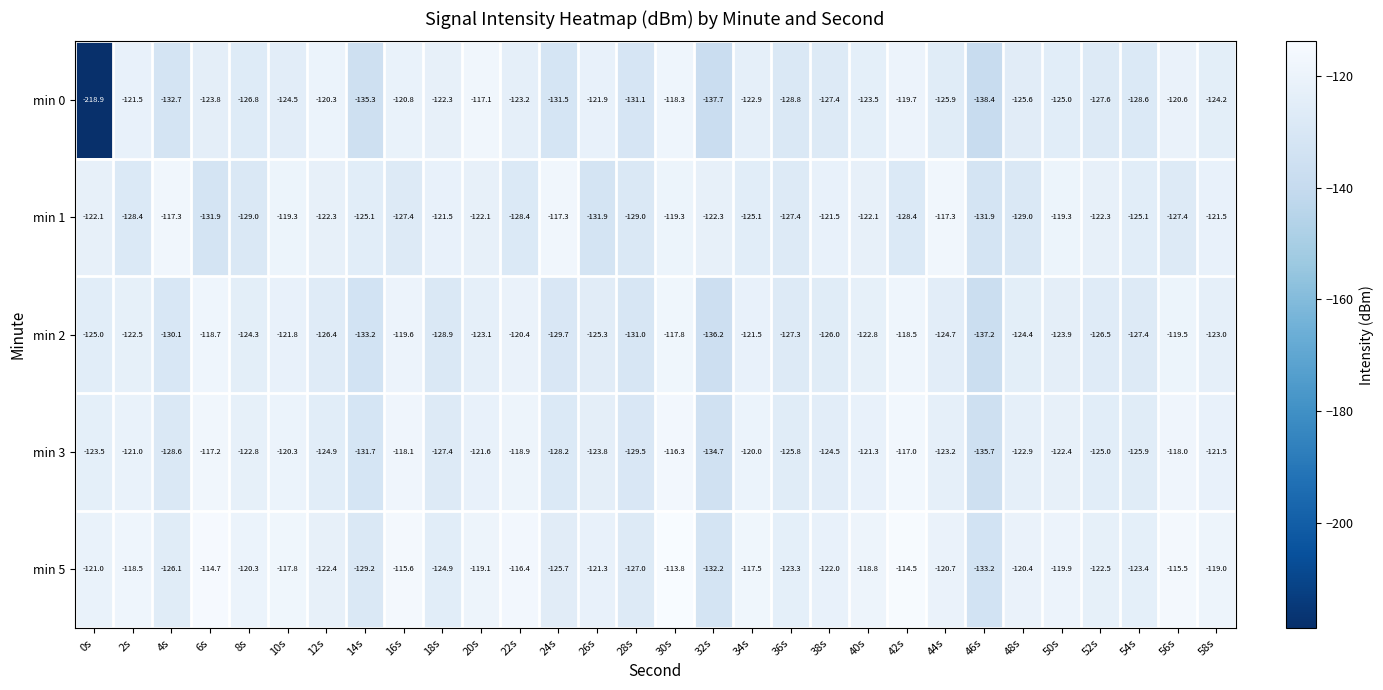

Between 36s and 42s, which series saw the biggest shift?

min 0